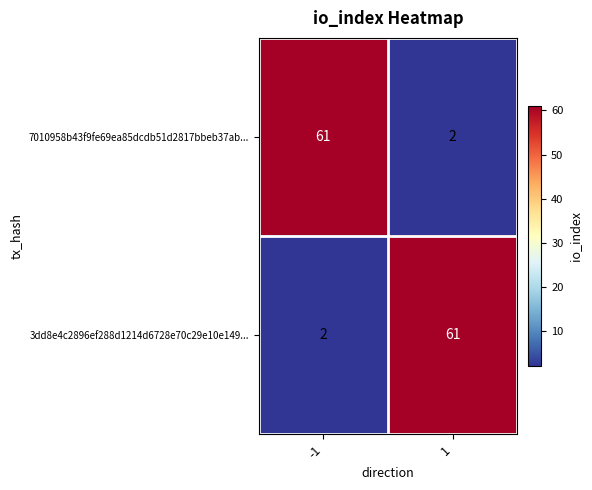

Reading left to right, transcribe all the data shown in this chart.

7010958b43f9fe69ea85dcdb51d2817bbeb37ab...: -1=61	1=2
3dd8e4c2896ef288d1214d6728e70c29e10e149...: -1=2	1=61